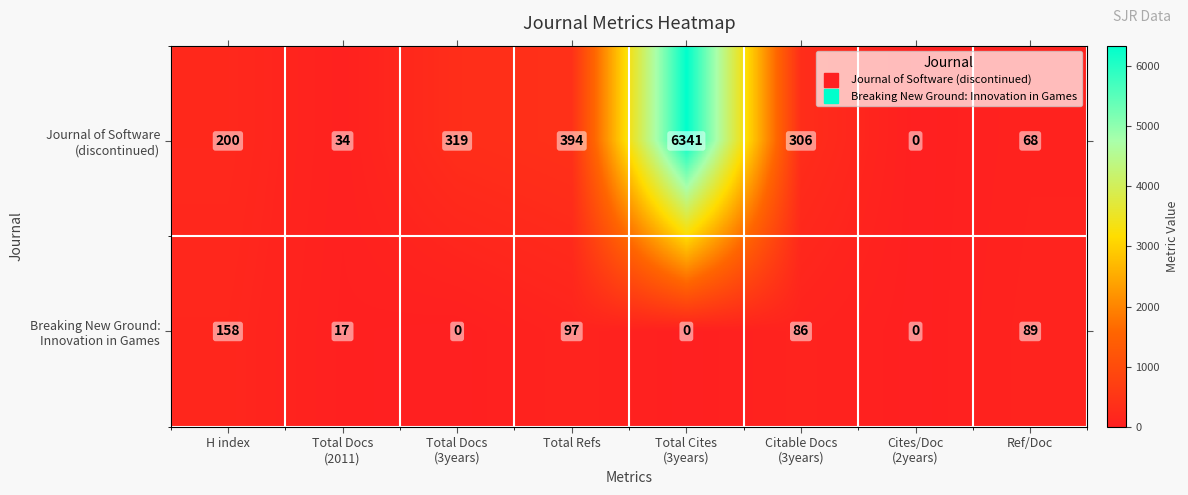

What is the maximum value shown in the chart?

6341